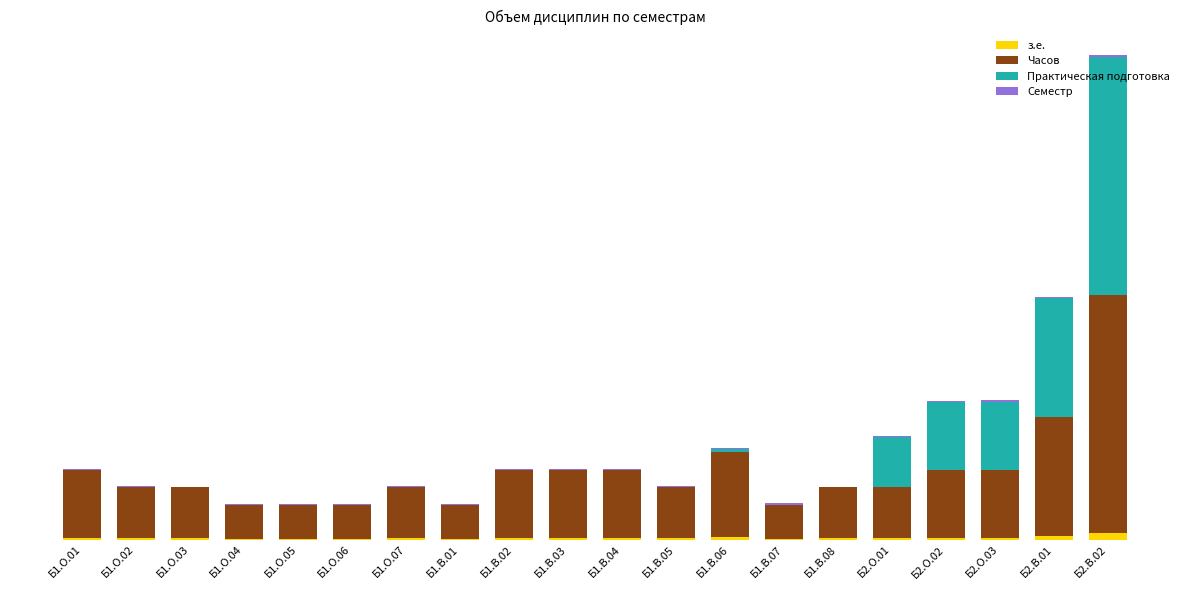

Are the bars grouped side by side (vs. stacked)?

No